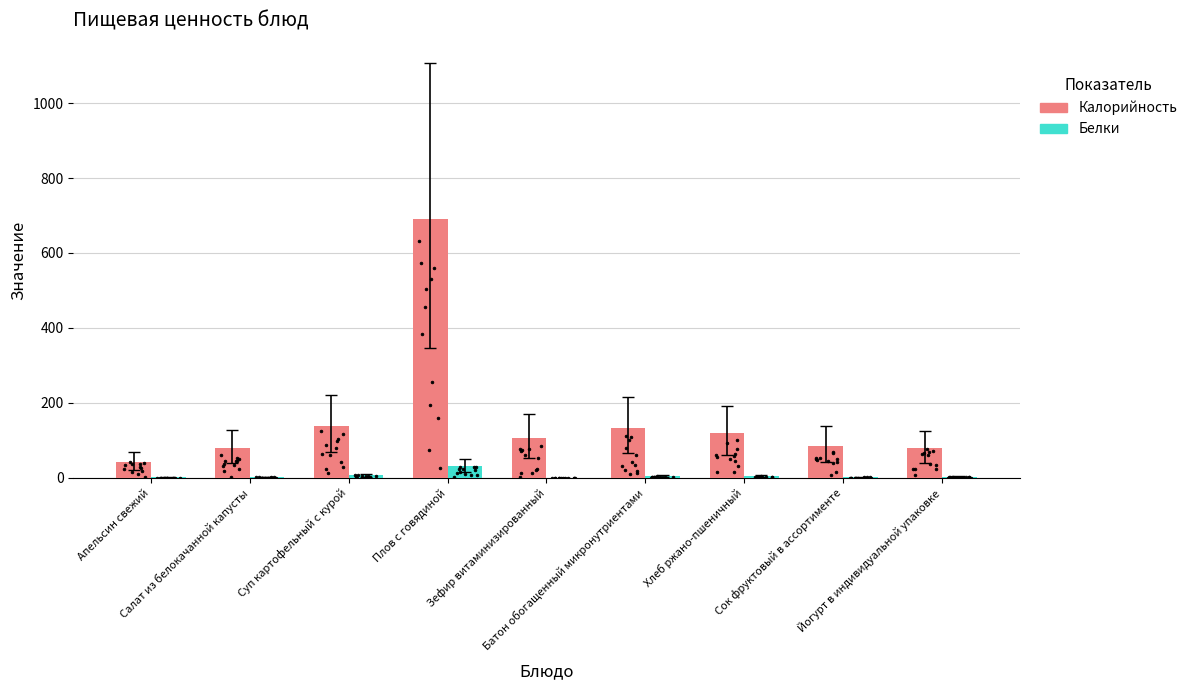

Which series has the largest total across all categories?

Калорийность